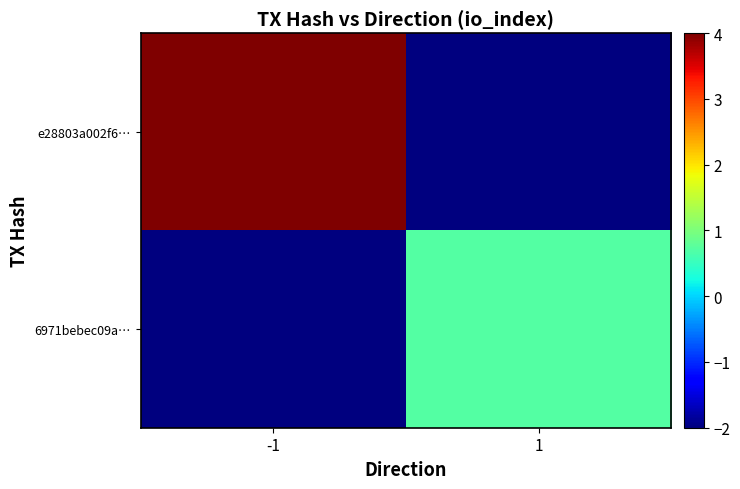

At 1, list the series in order from smallest to largest.

e28803a002f6…, 6971bebec09a…